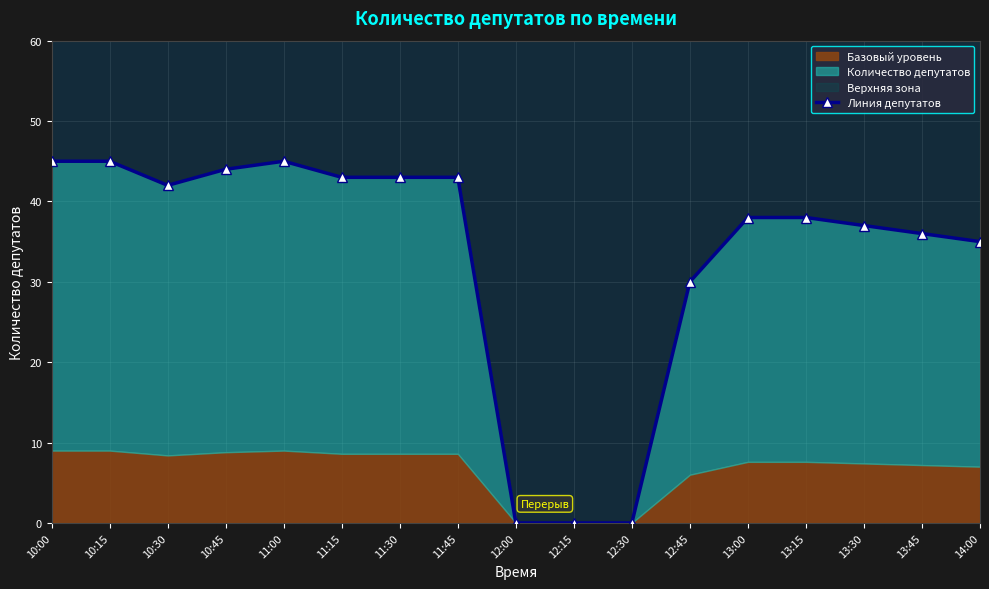

The chart shows a value of 76 at 11:45. True or false?

False